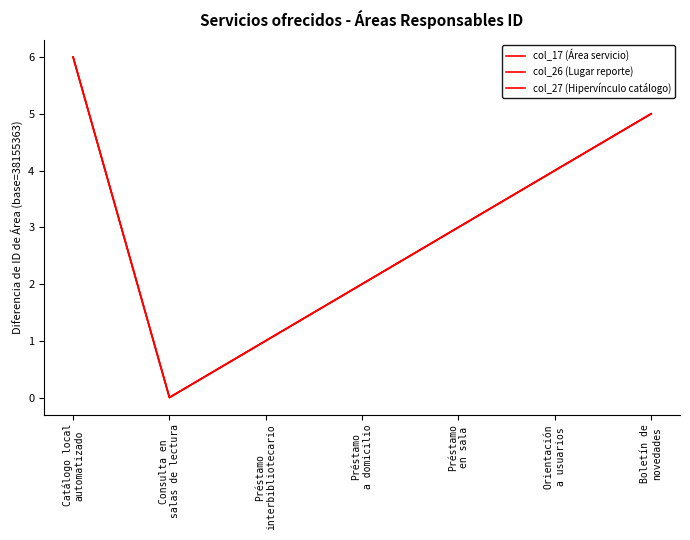

Count the col_26 (Lugar reporte) values in the range 1 to 5.

5